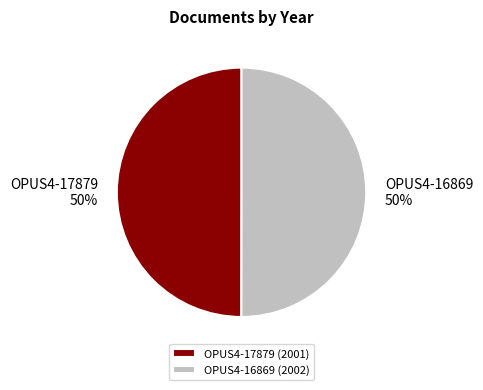

Approximately how many times larger is the value at OPUS4-17879 50% compared to OPUS4-16869 50%?

1.0